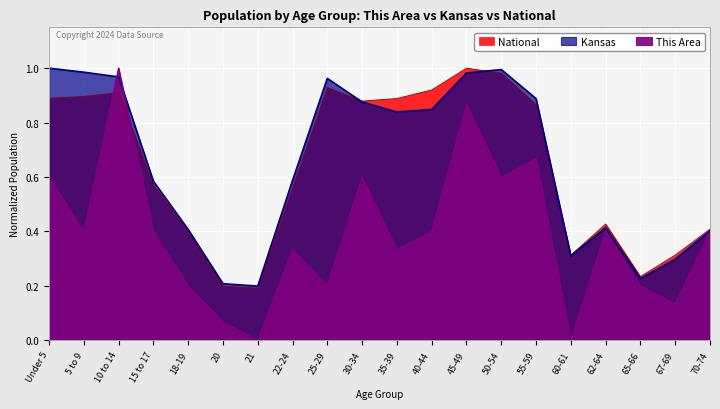

Which series has the largest range (max minus min)?

This Area